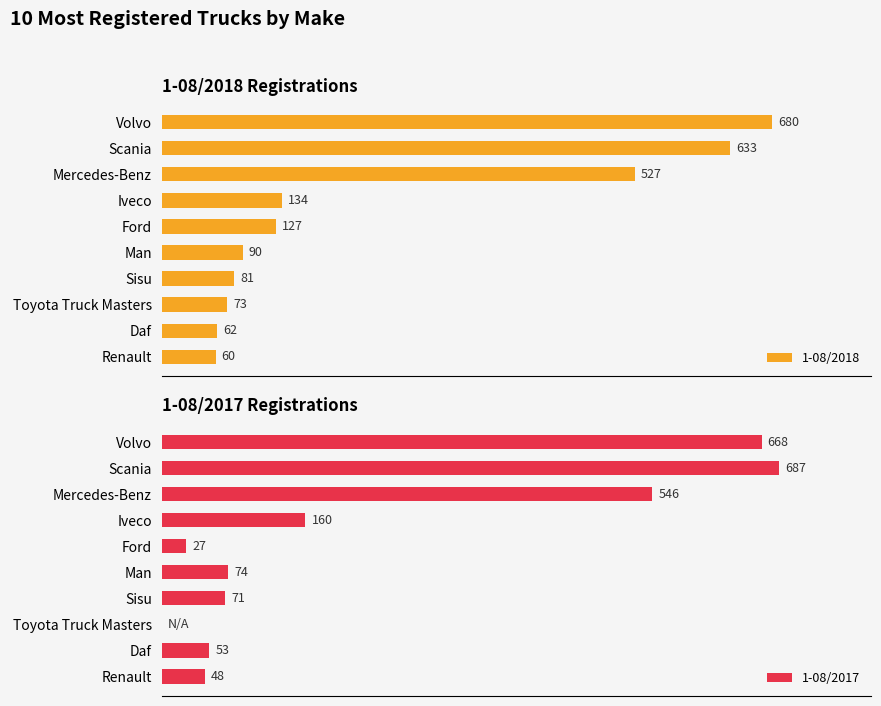

Which series has the largest total across all categories?

1-08/2018